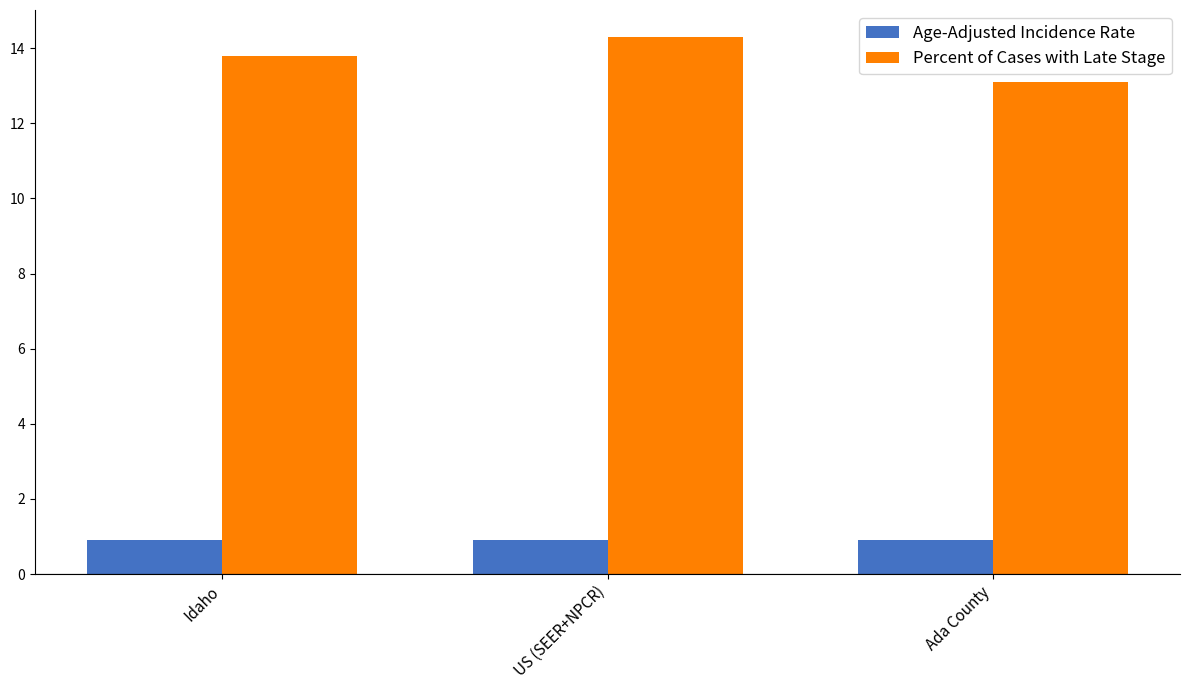

What is the total value across all series at Ada County?

14.0